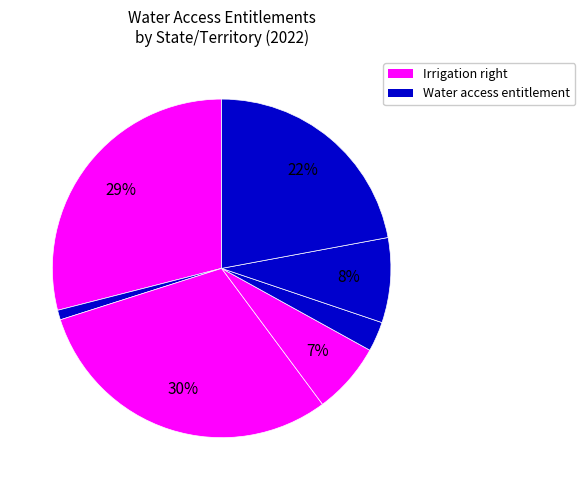

How many segments does this pie chart have?

7